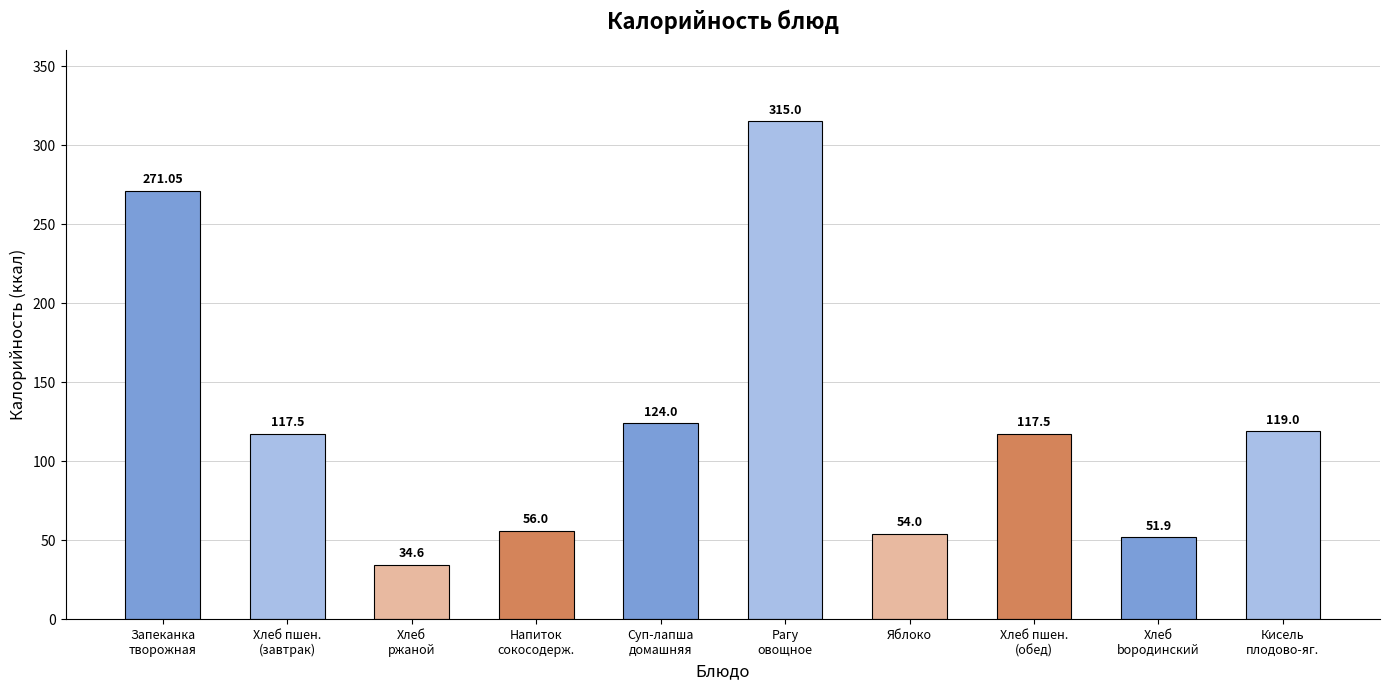

Which category has the lowest value across all series?

Хлеб
ржаной